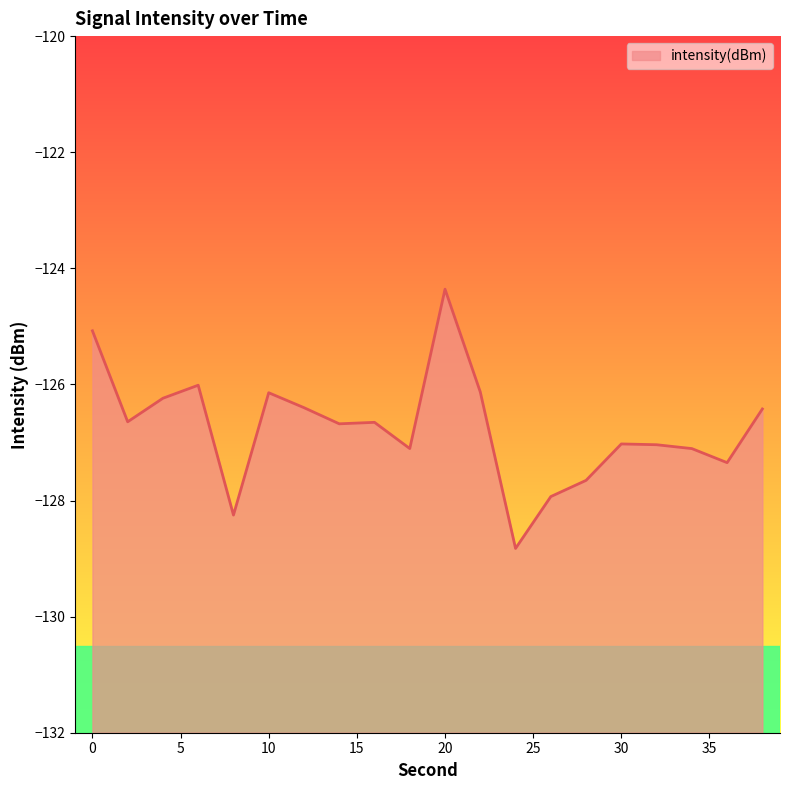

Reading right to left, transcribe all the data shown in this chart.

38=-126.4	36=-127.3	34=-127.1	32=-127.0	30=-127.0	28=-127.7	26=-127.9	24=-128.8	22=-126.1	20=-124.4	18=-127.1	16=-126.7	14=-126.7	12=-126.4	10=-126.1	8=-128.3	6=-126.0	4=-126.2	2=-126.6	0=-125.1